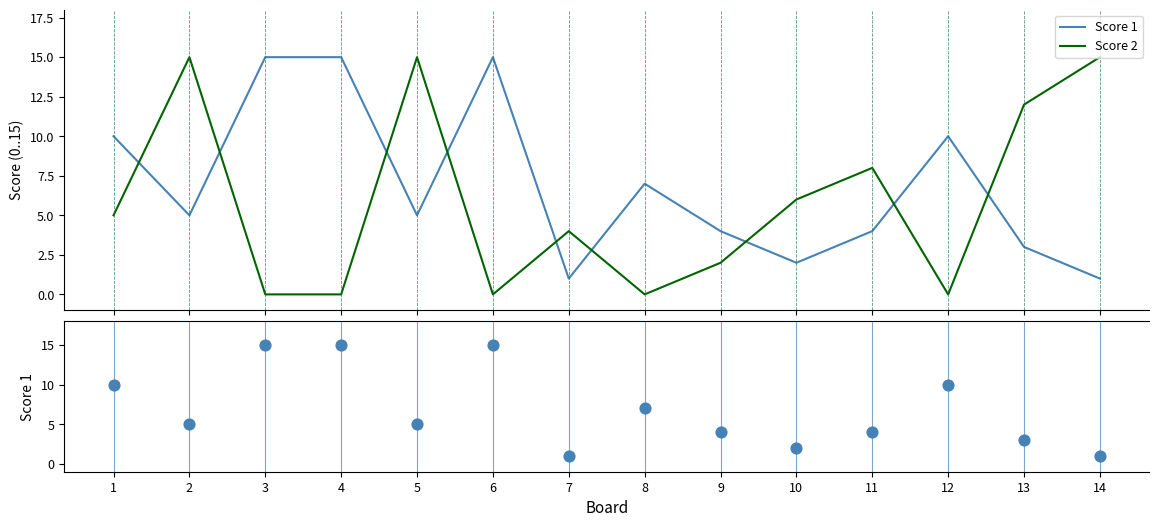

Which series has the largest total across all categories?

Score 1